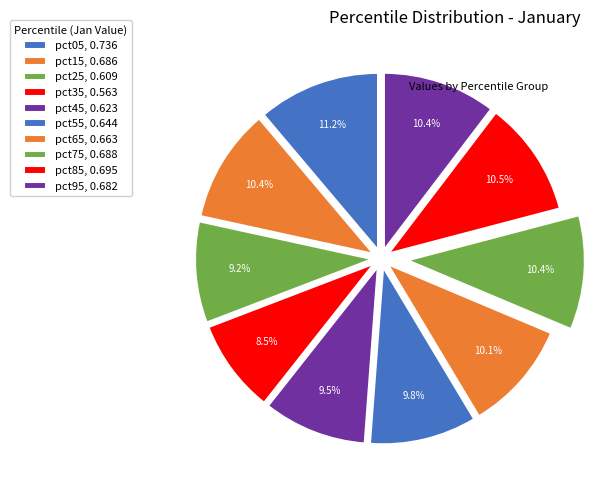

Is the sum of pct05 and pct55 greater than half?

No